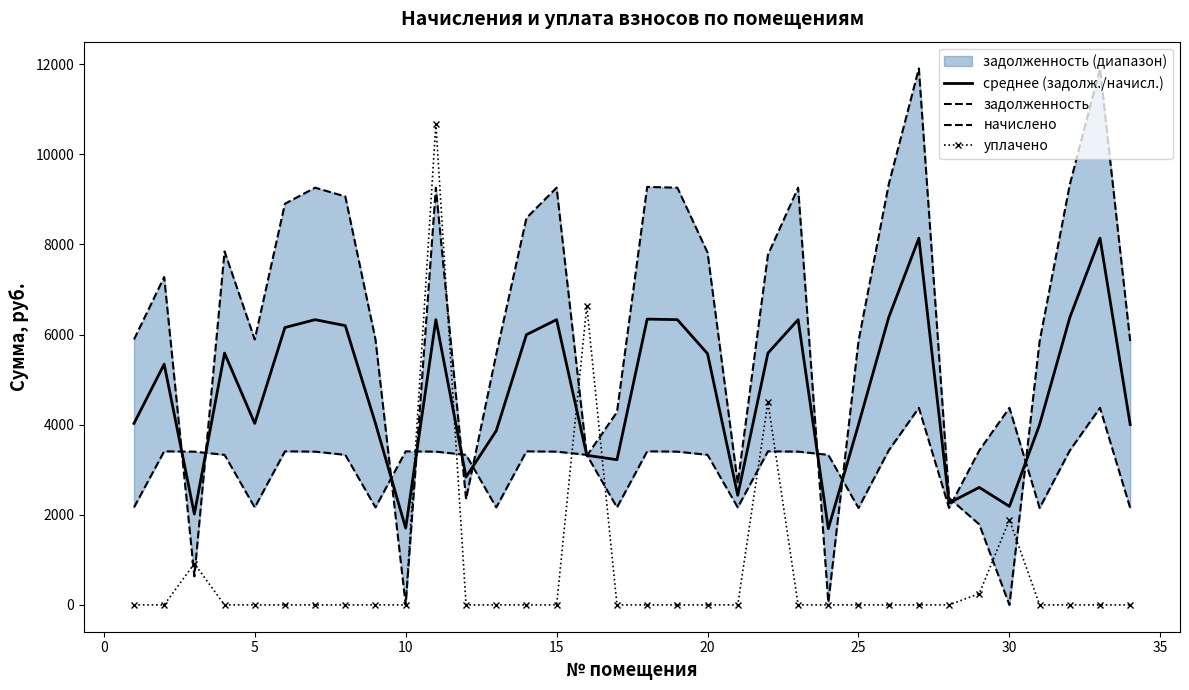

True or false: среднее (задолж./начисл.) and уплачено intersect in this chart.

True